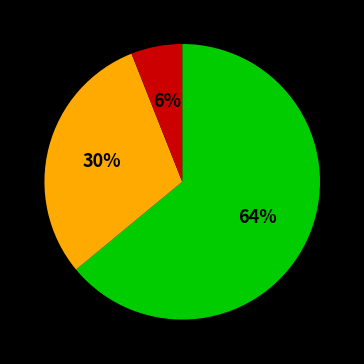

To the nearest percent, what is the difference between the largest and smallest slice percentages?

58%